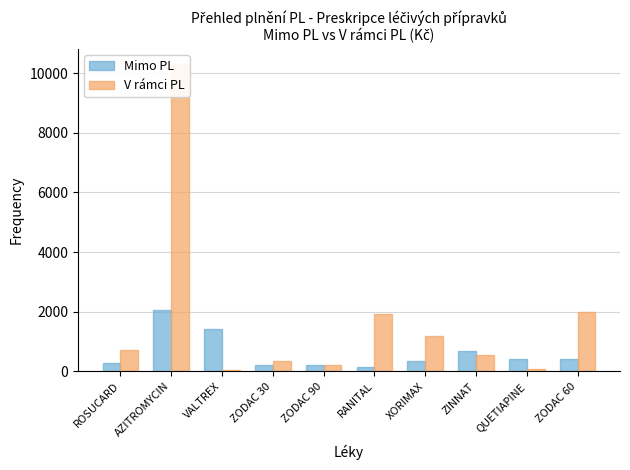

Which category has the highest value in the Mimo PL series?

AZITROMYCIN